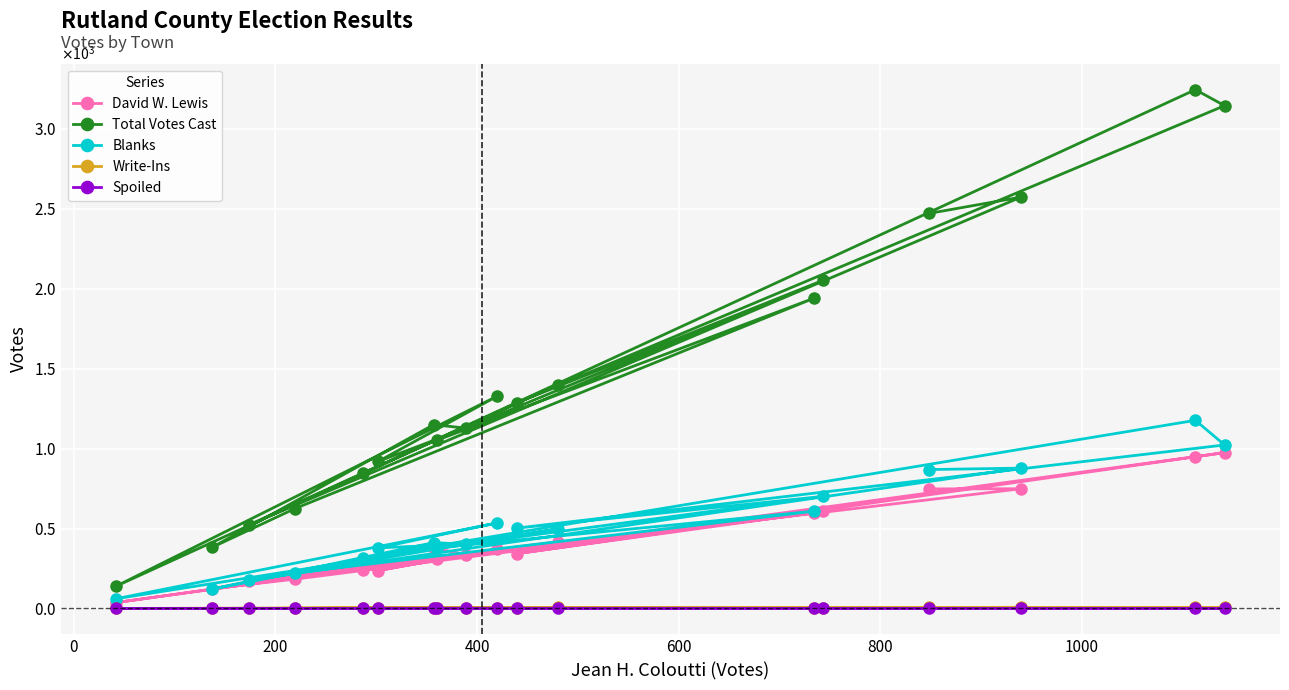

What is the value of the Write-Ins point at the 15th from the left?

6